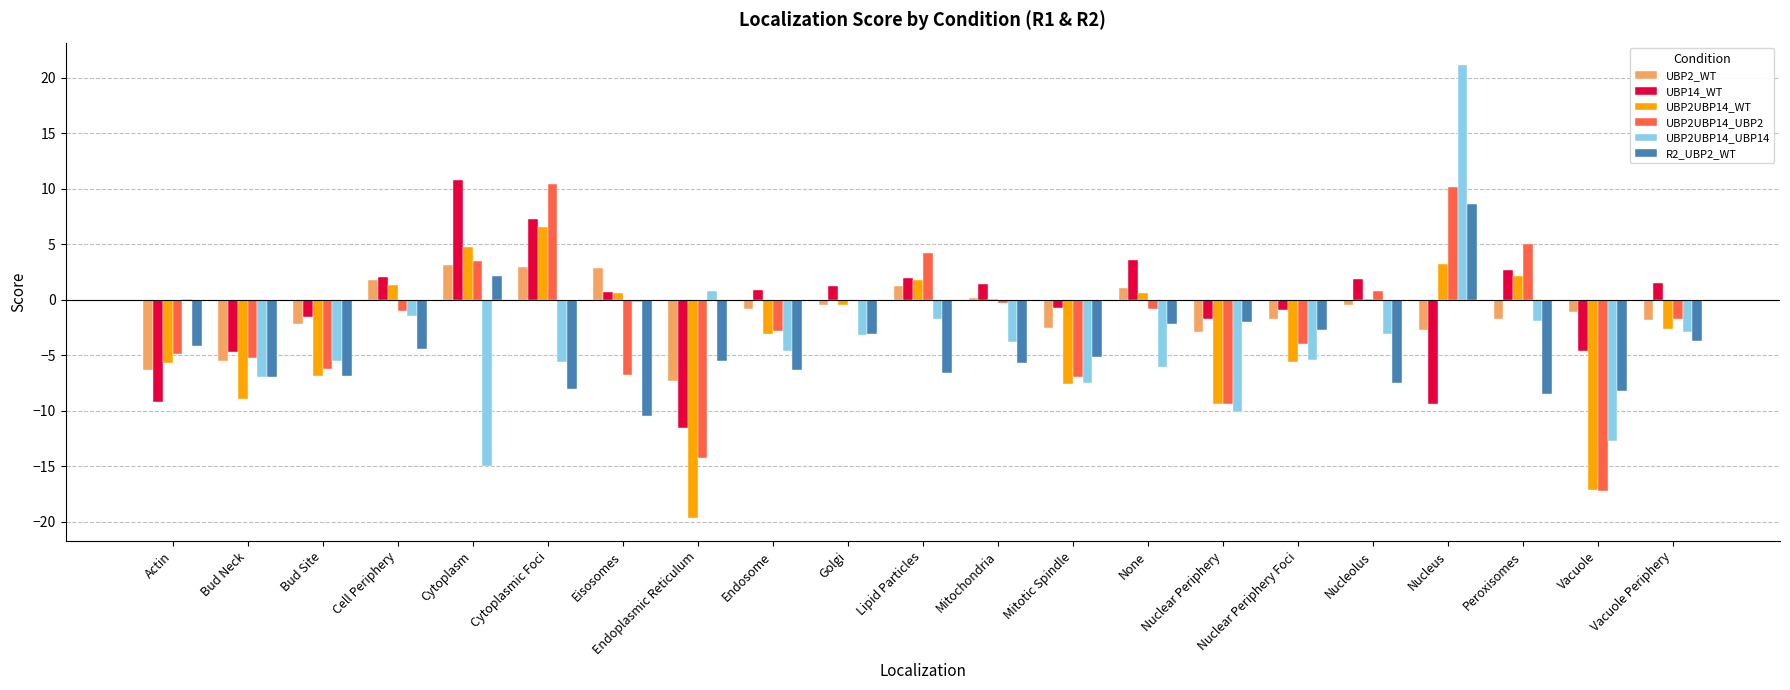

The R2_UBP2_WT series shows 5.3 at Nucleus. True or false?

False